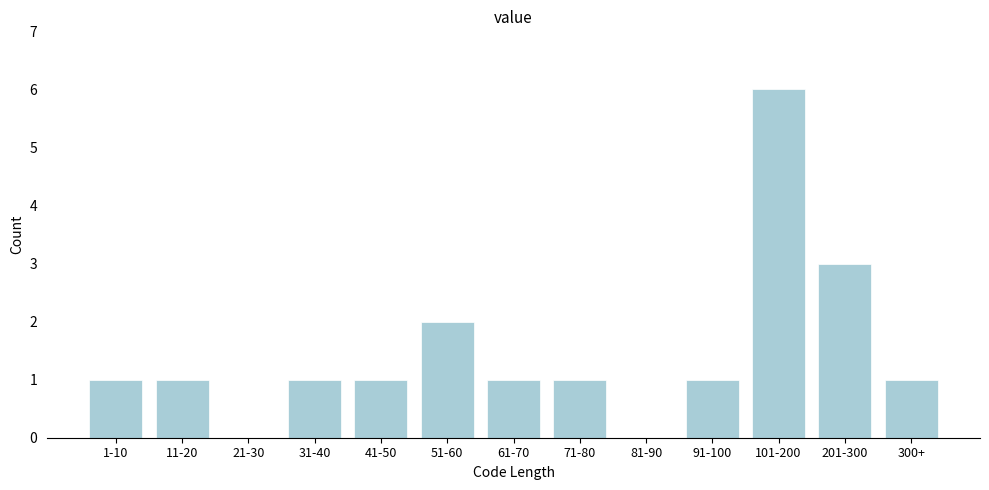

Reading left to right, transcribe all the data shown in this chart.

1-10=1	11-20=1	21-30=0	31-40=1	41-50=1	51-60=2	61-70=1	71-80=1	81-90=0	91-100=1	101-200=6	201-300=3	300+=1